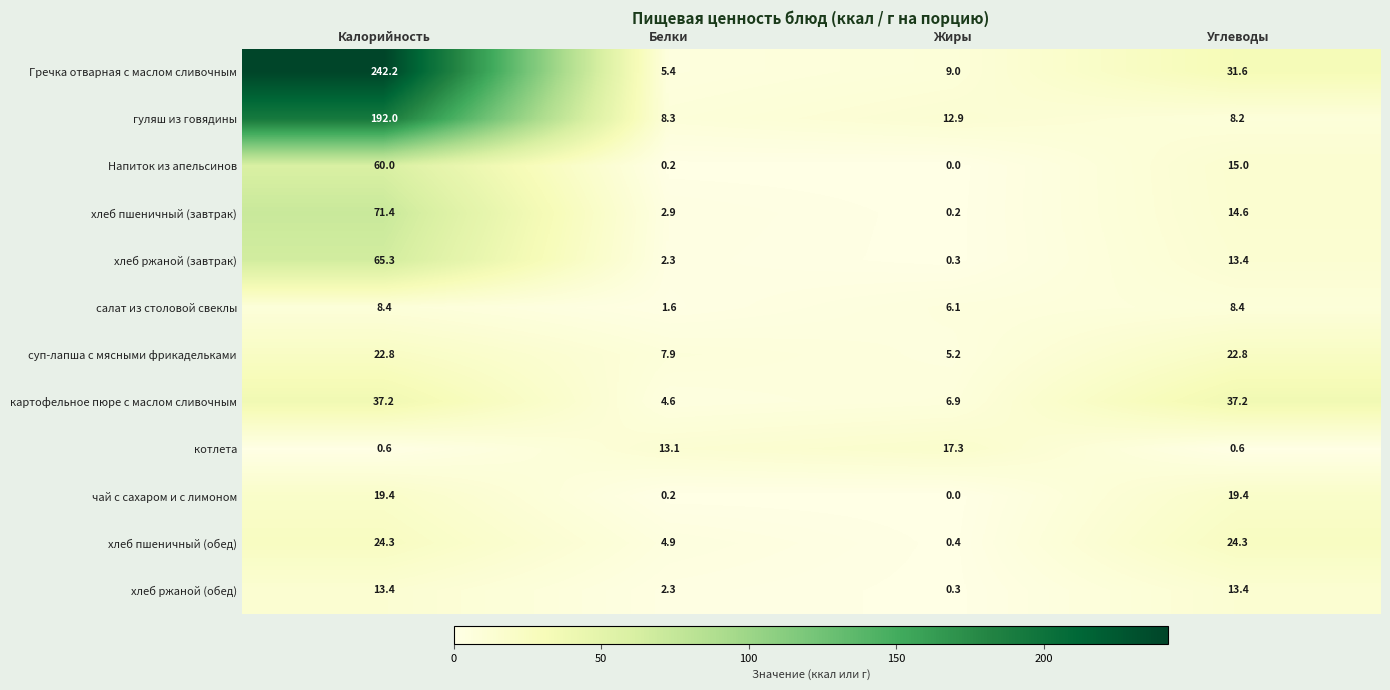

What is the difference between the highest and lowest values at Жиры?

17.3